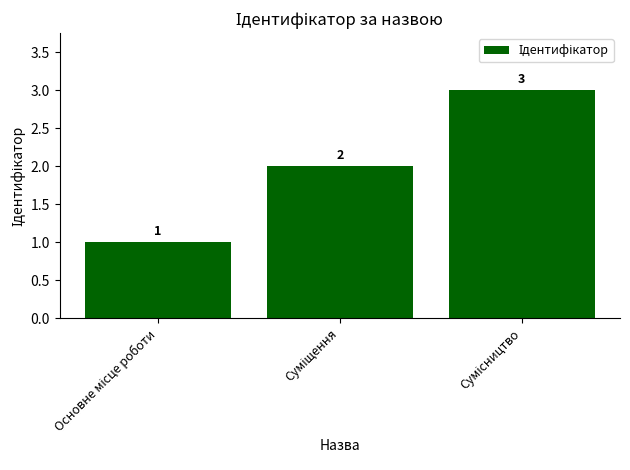

What is the value of the 1st bar from the left?

1